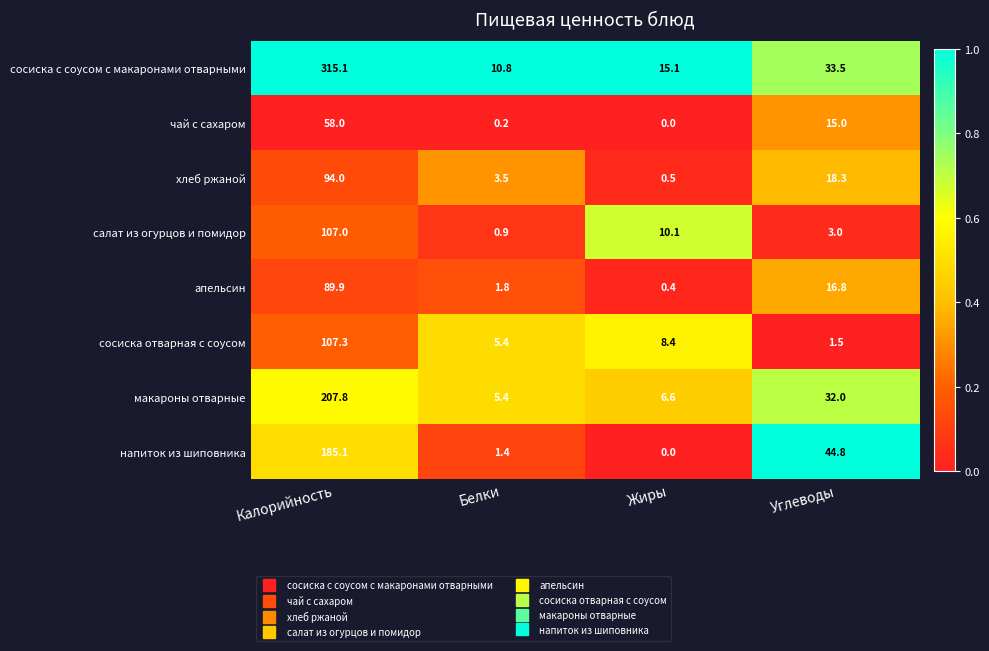

True or false: апельсин has a value of 16.8 at Углеводы.

True